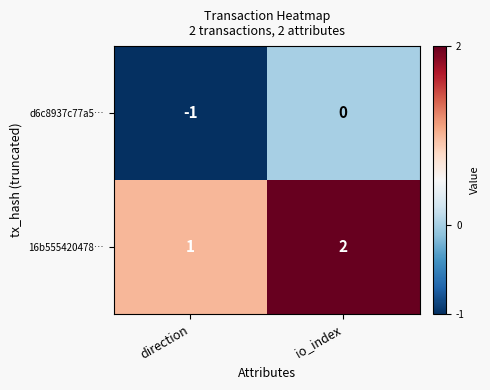

Reading right to left, extract all data points from this chart.

d6c8937c77a5…: 0	-1
16b555420478…: 2	1